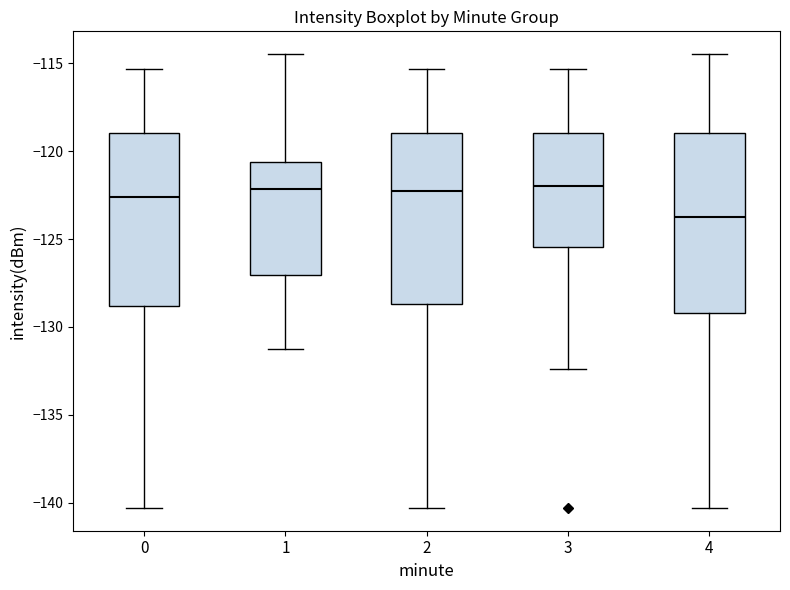

Where does the upper whisker of the box at x = 1 end on the y-axis? The values are not printed on the chart, so give them approximately, as read against the axis.

-114.5